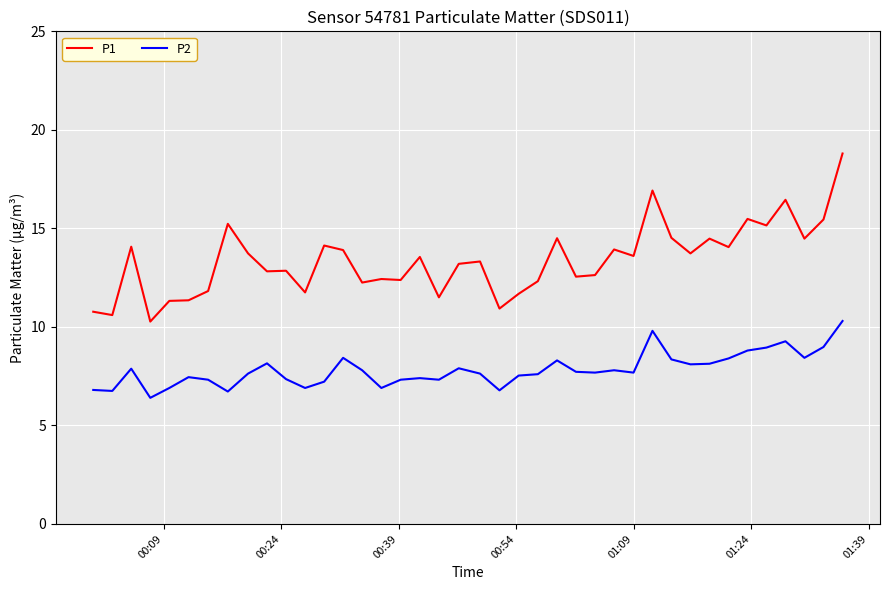

What is the greatest value displayed?

18.8